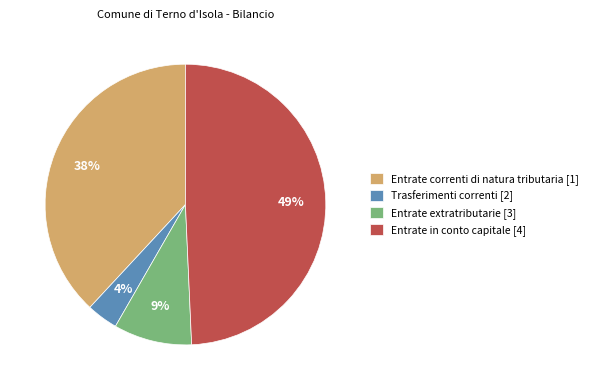

Between Trasferimenti correnti [2] and Entrate in conto capitale [4], which is larger?

Entrate in conto capitale [4]